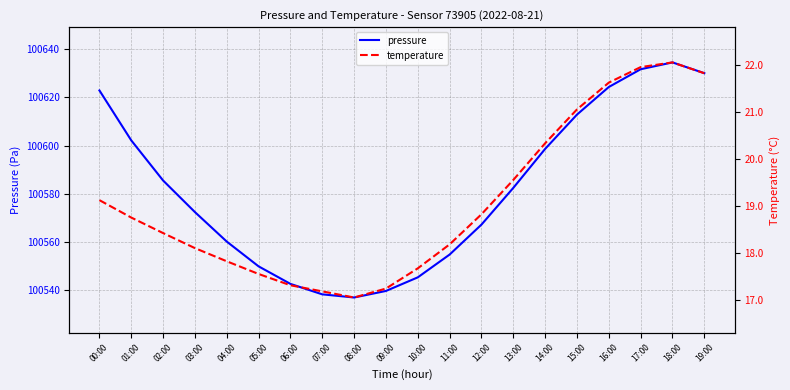

What is the total value across all series at 08:00?

100554.0